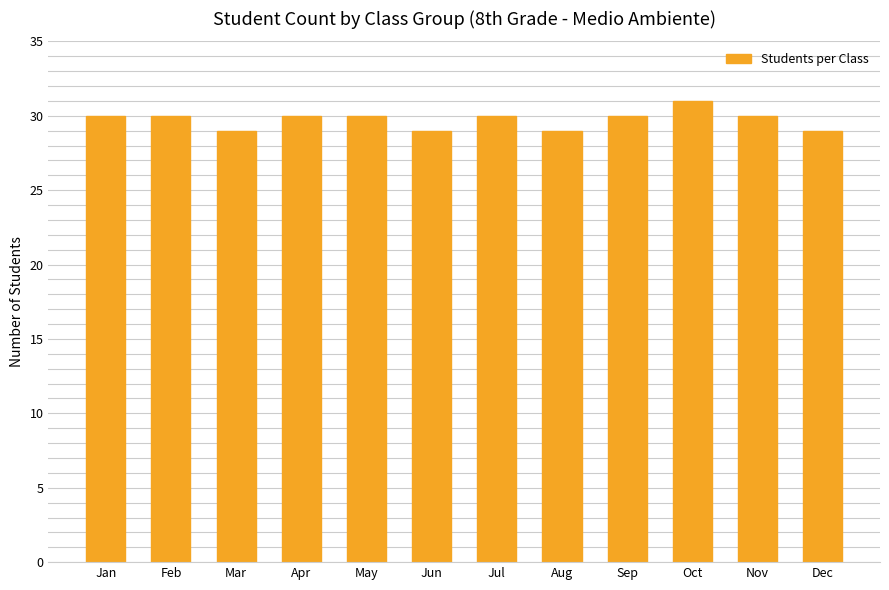

What is the sum of all values?

357